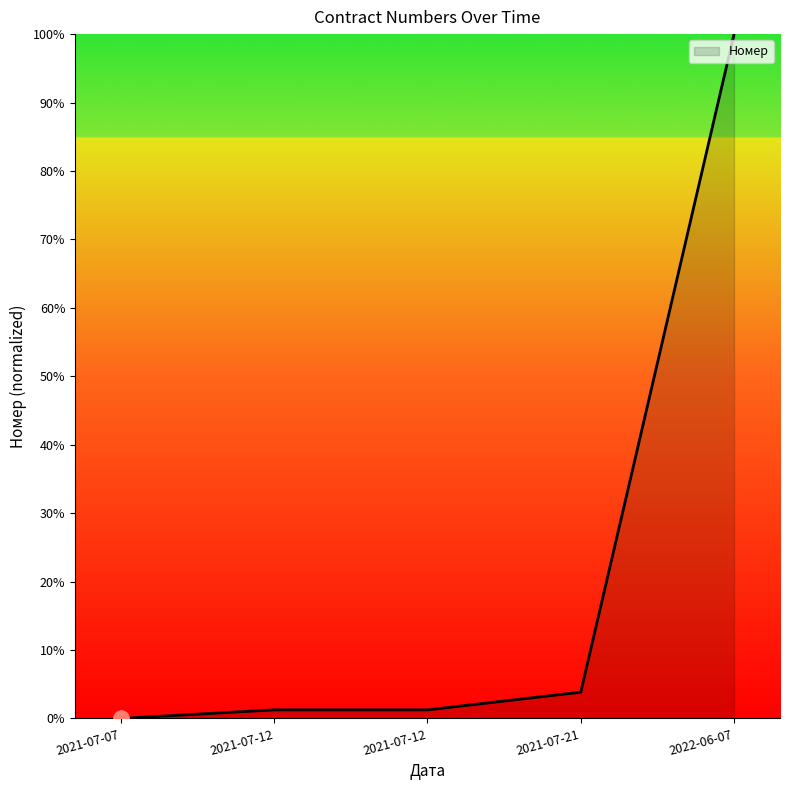

Which has a higher value, 2021-07-12 or 2021-07-12?

2021-07-12